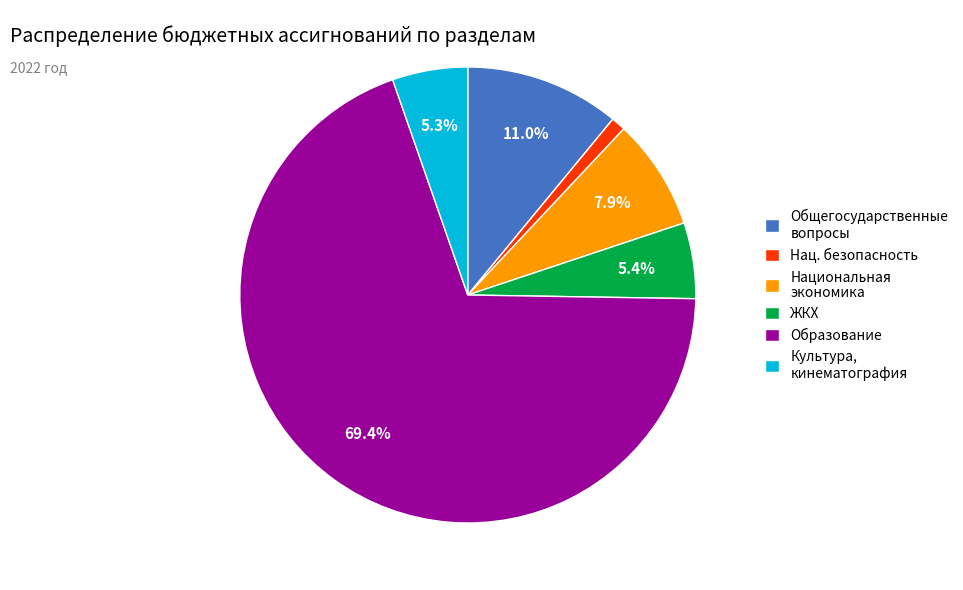

What is the total percentage of Образование and Культура, кинематография?

74.7%